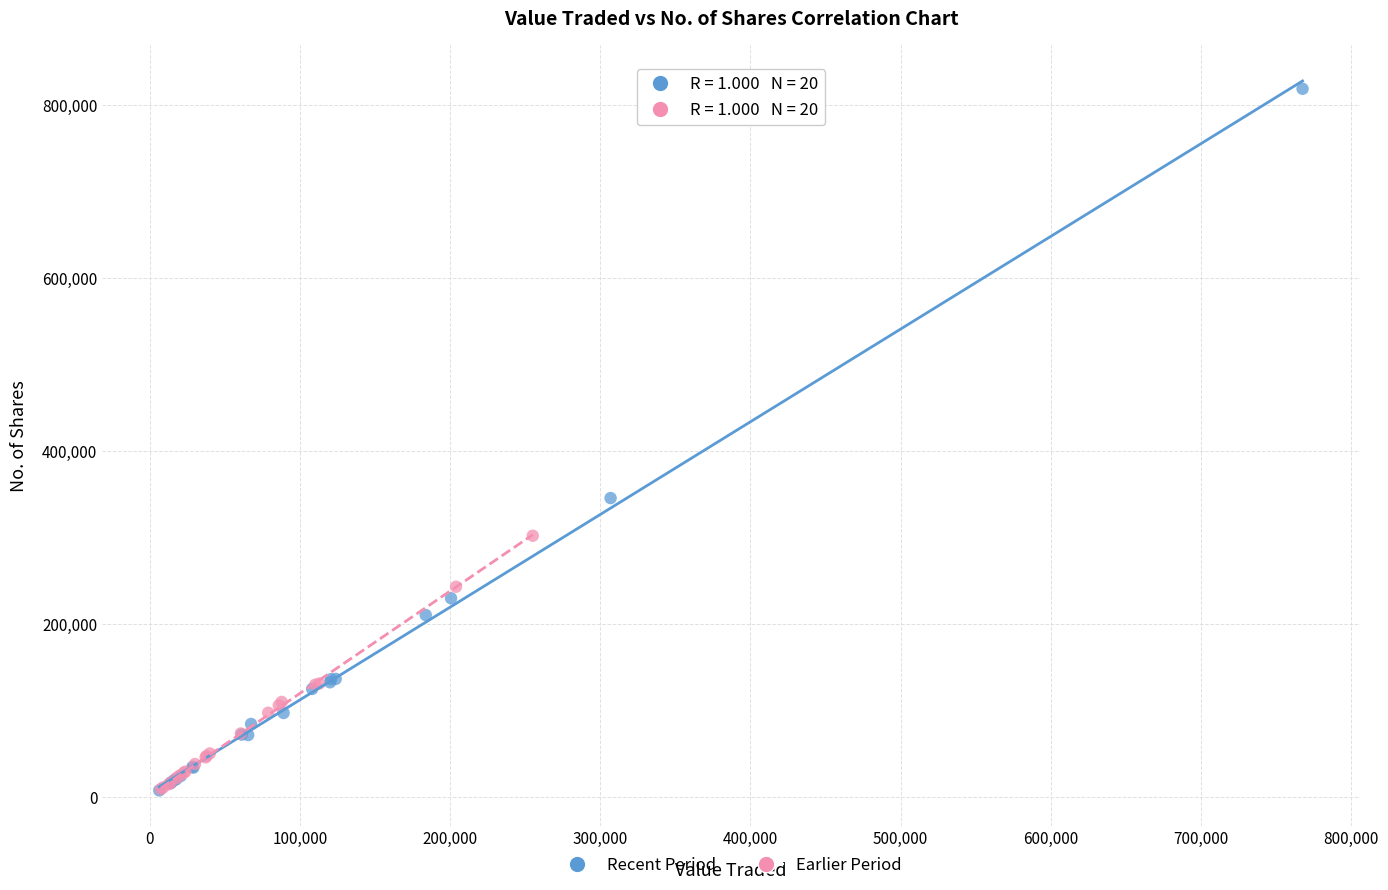

Which series reaches the maximum Y coordinate?

Recent Period